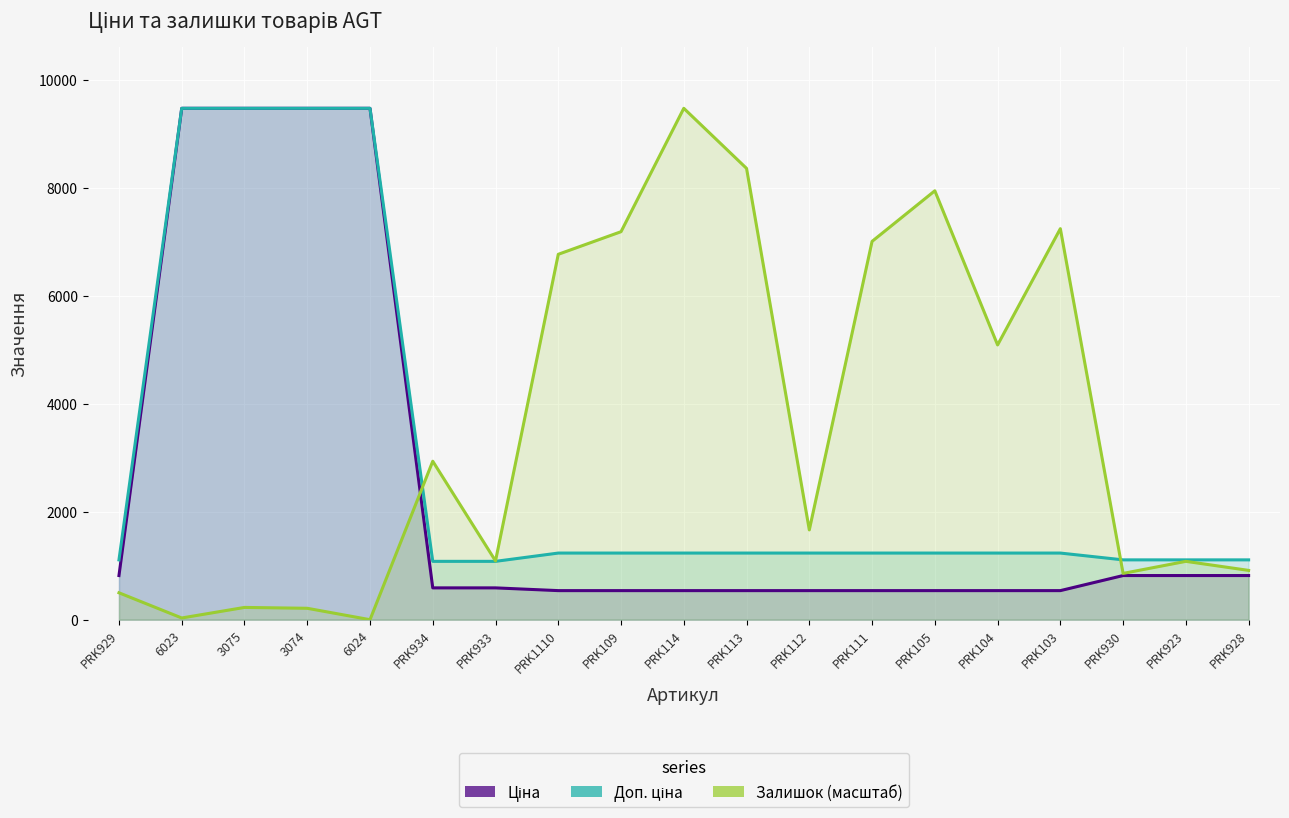

At which category is the sum across all series the highest?

3075